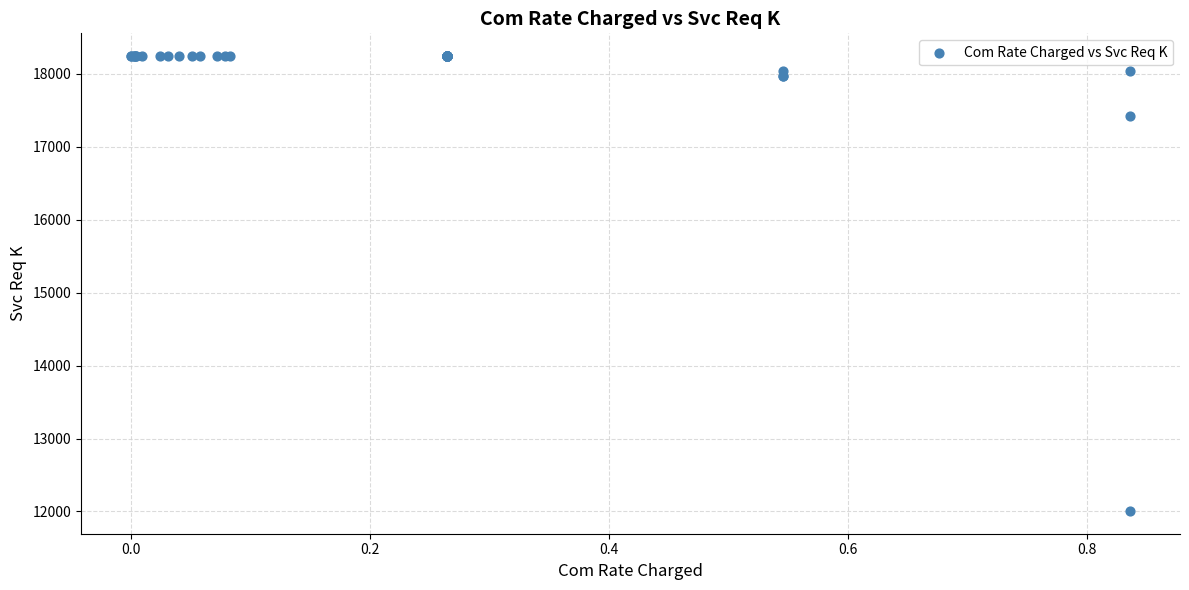

What Y value in the scatter plot is closest to 15124?

17426